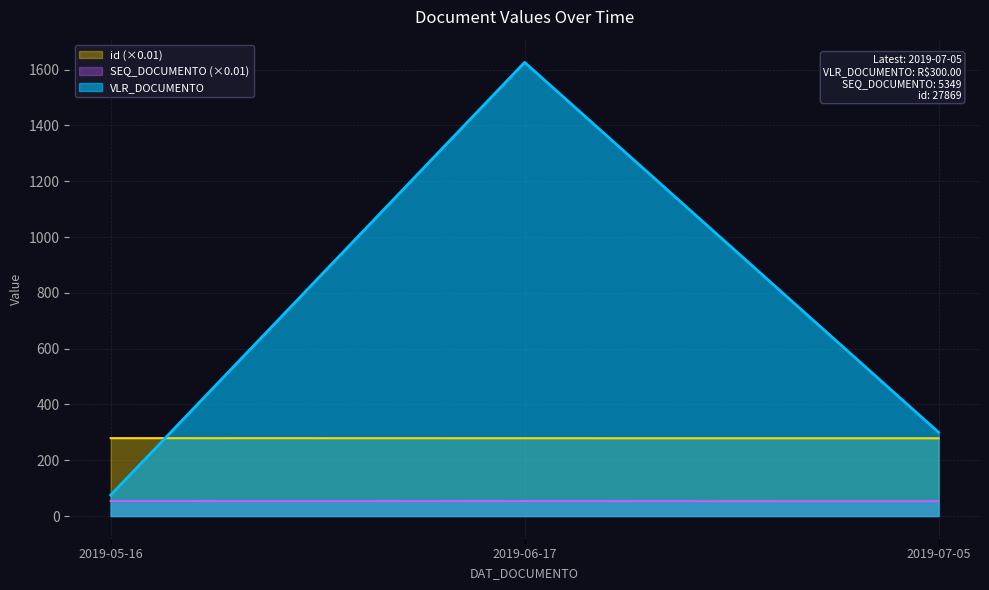

Reading left to right, list all the values displayed in this chart.

VLR_DOCUMENTO: 75.0	1626.0	300.0
SEQ_DOCUMENTO: 54.0	53.7	53.5
id: 279.1	278.9	278.7